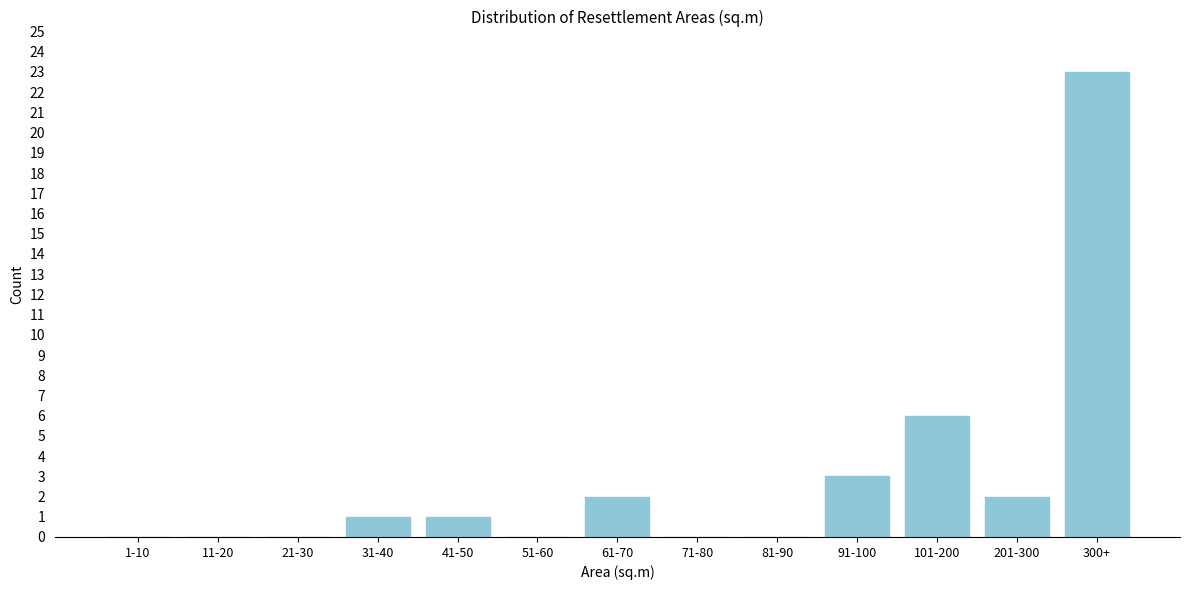

Reading right to left, transcribe all the data shown in this chart.

300+=23	201-300=2	101-200=6	91-100=3	81-90=0	71-80=0	61-70=2	51-60=0	41-50=1	31-40=1	21-30=0	11-20=0	1-10=0